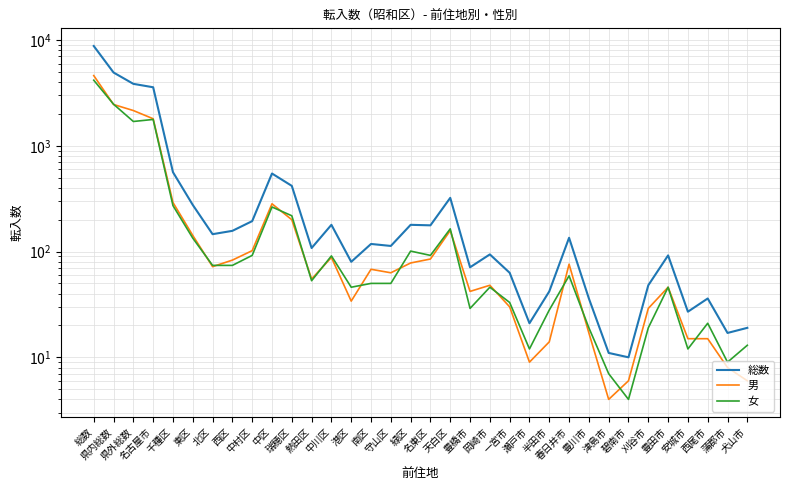

What is the difference between the maximum and second lowest values in the 男 series?

4607